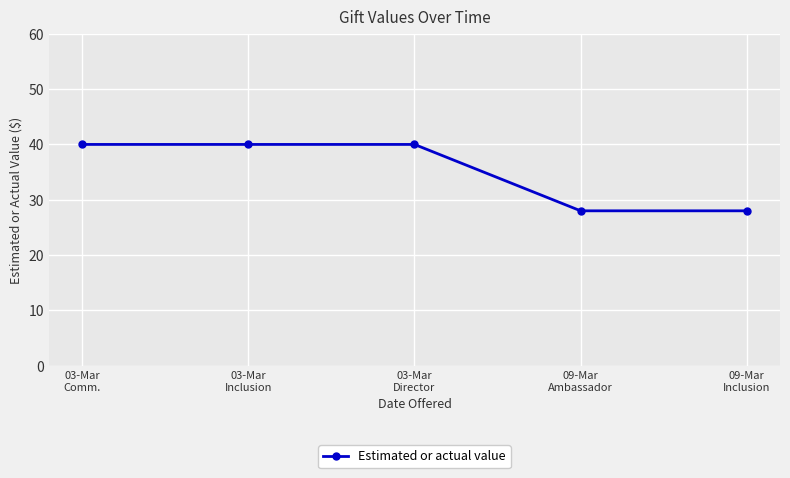

True or false: the data has more than 2 interior local peaks.

False